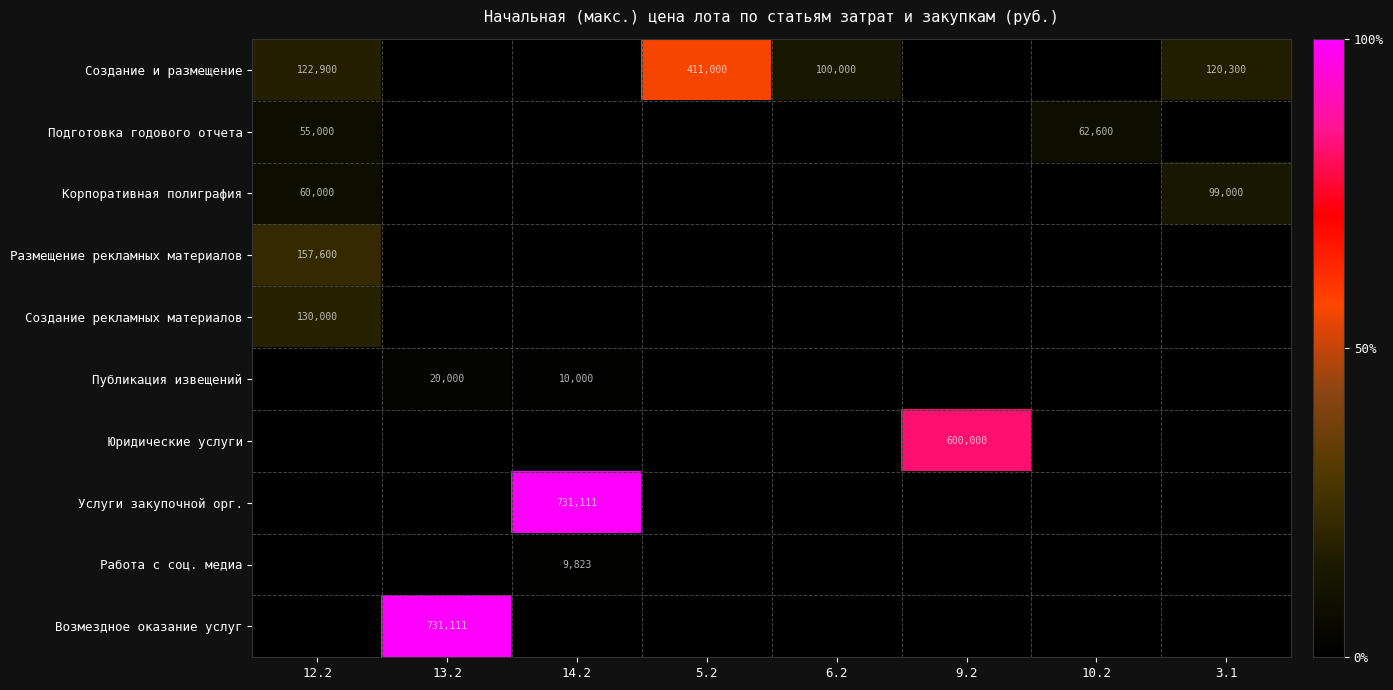

Which category has the highest value in the Услуги закупочной орг. series?

14.2